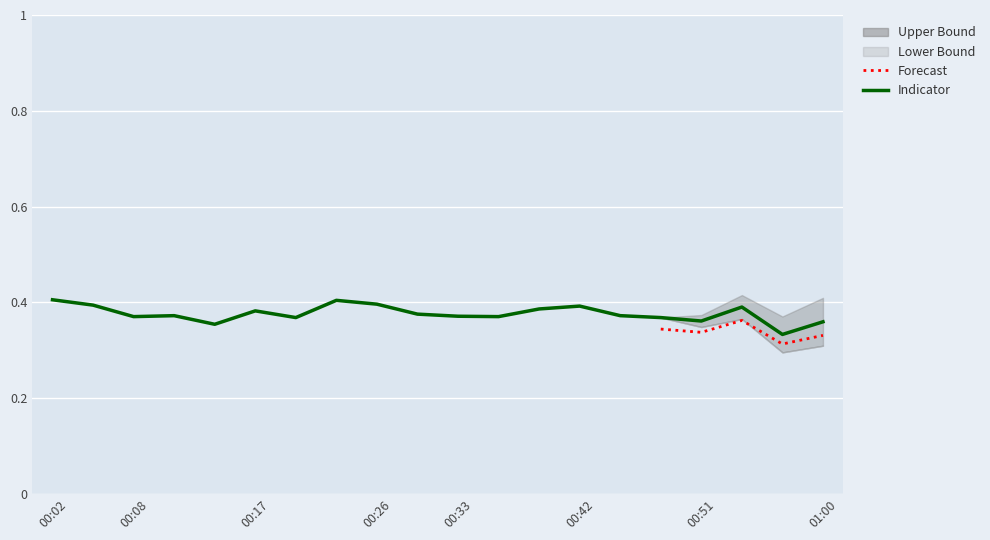

At which category does the data reach its first local peak?

00:11